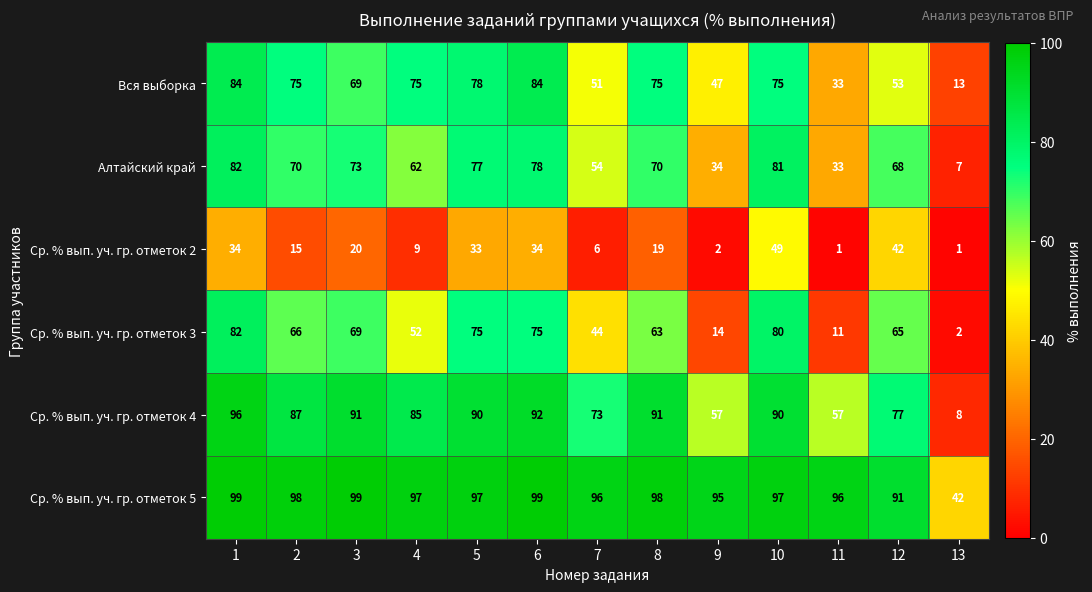

Where is Ср. % вып. уч. гр. отметок 3 nearest to the value 42?

7